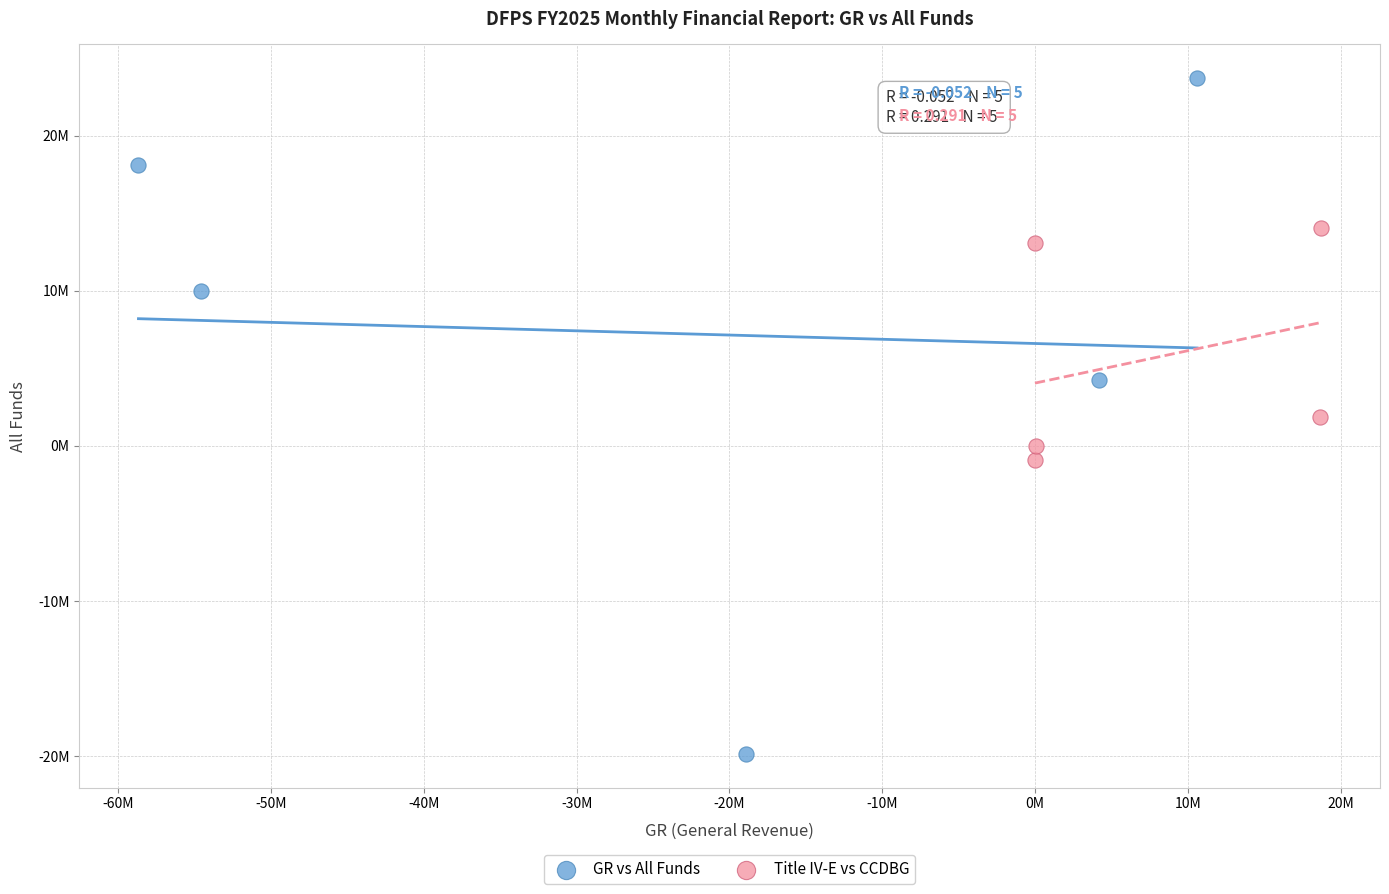

What are all the series names shown in the legend?

GR vs All Funds, Title IV-E vs CCDBG